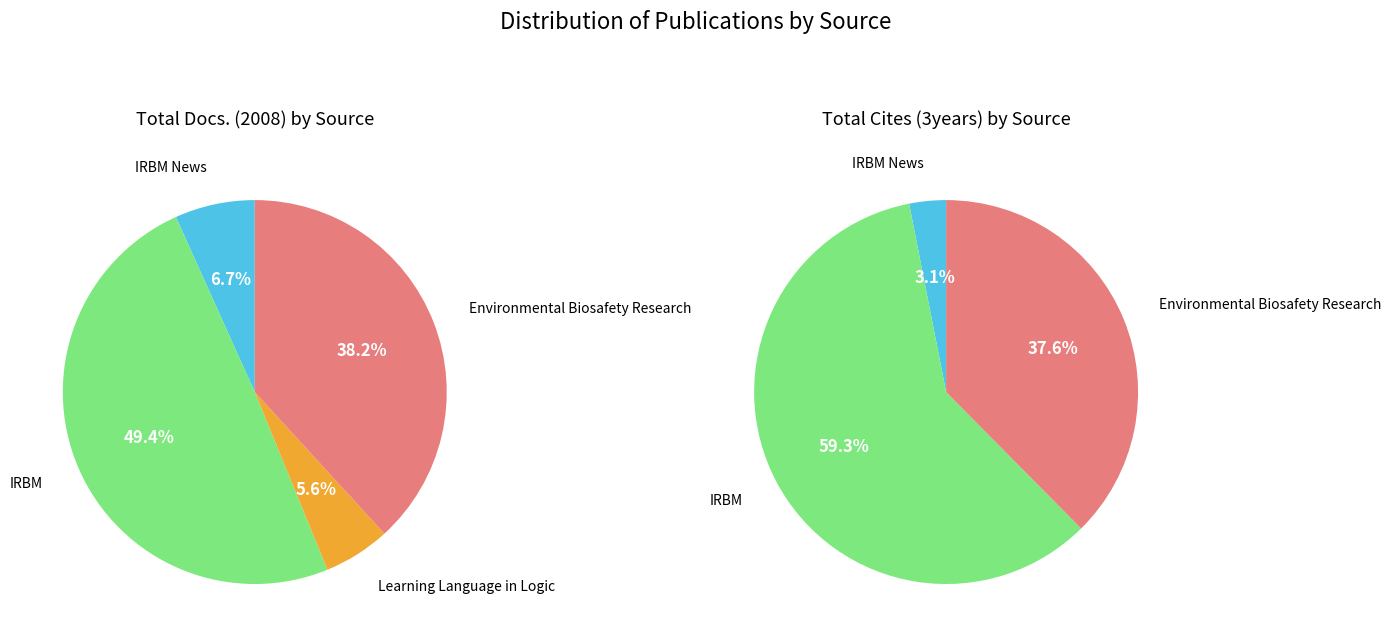

To the nearest percent, what portion does IRBM represent?

49%